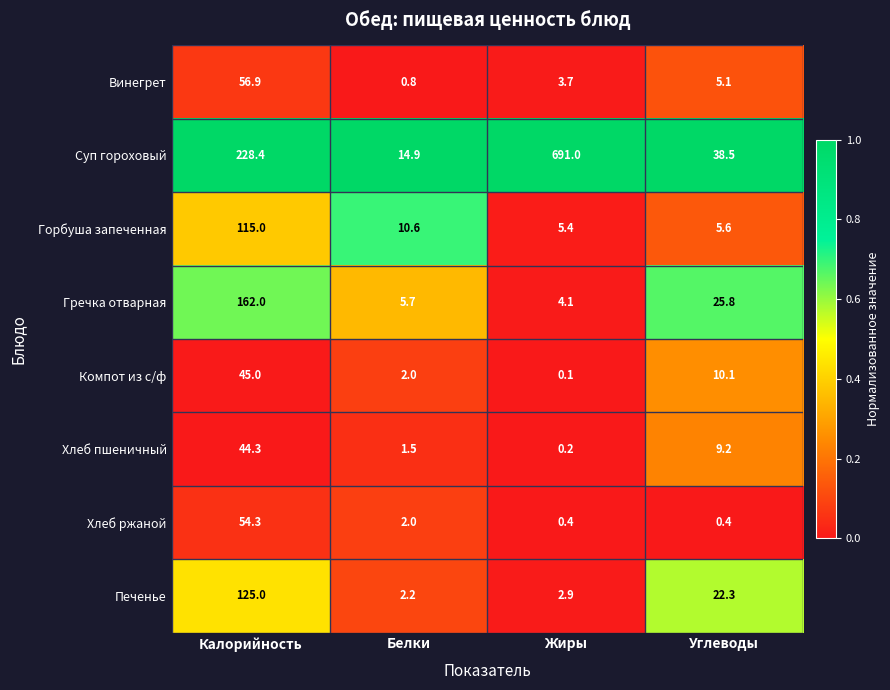

At which category is the sum across all series the highest?

Калорийность